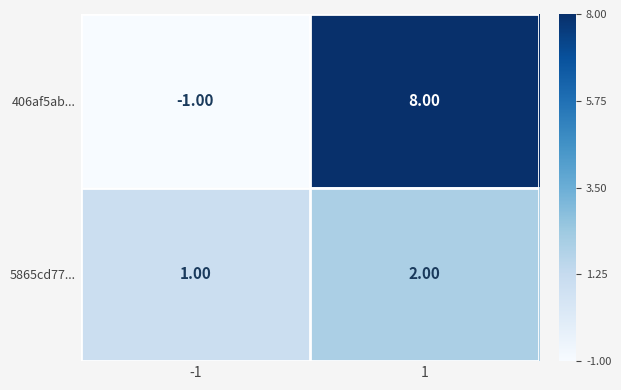

List the series in order of their overall mean, highest first.

406af5ab..., 5865cd77...